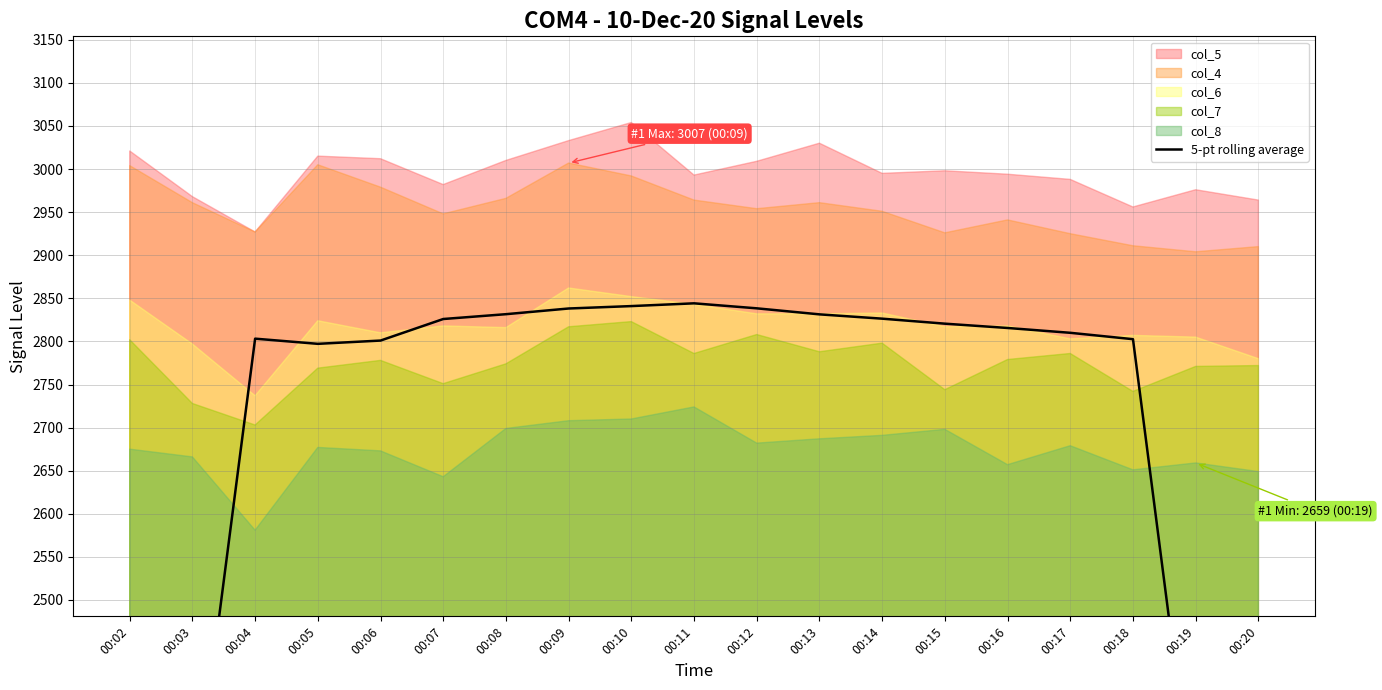

Reading right to left, list all the values displayed in this chart.

1678.4	2239.0	2802.6	2810.0	2815.6	2820.6	2826.4	2831.4	2838.4	2844.2	2841.0	2838.2	2831.6	2826.0	2801.0	2797.2	2803.2	2241.2	1676.4